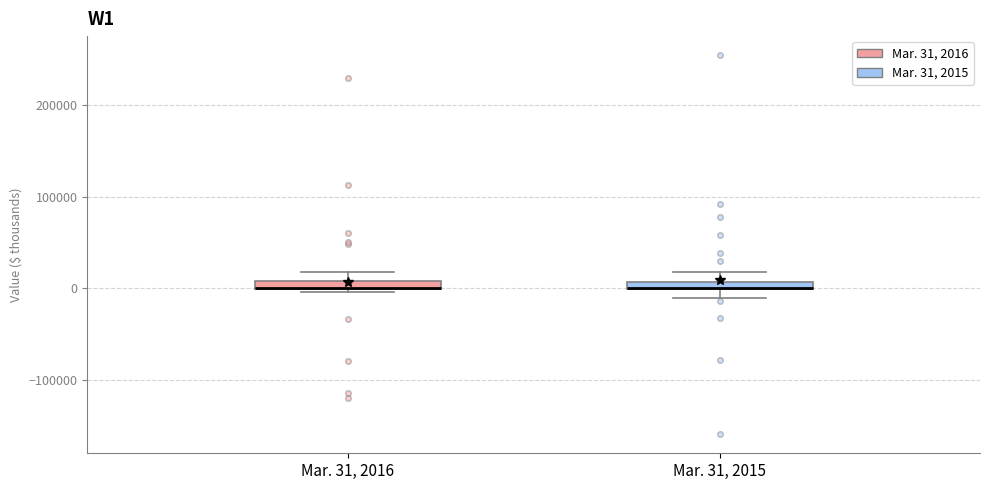

Where is the lower edge of the box for Mar. 31, 2015 on the y-axis? The values are not printed on the chart, so give them approximately, as read against the axis.

0